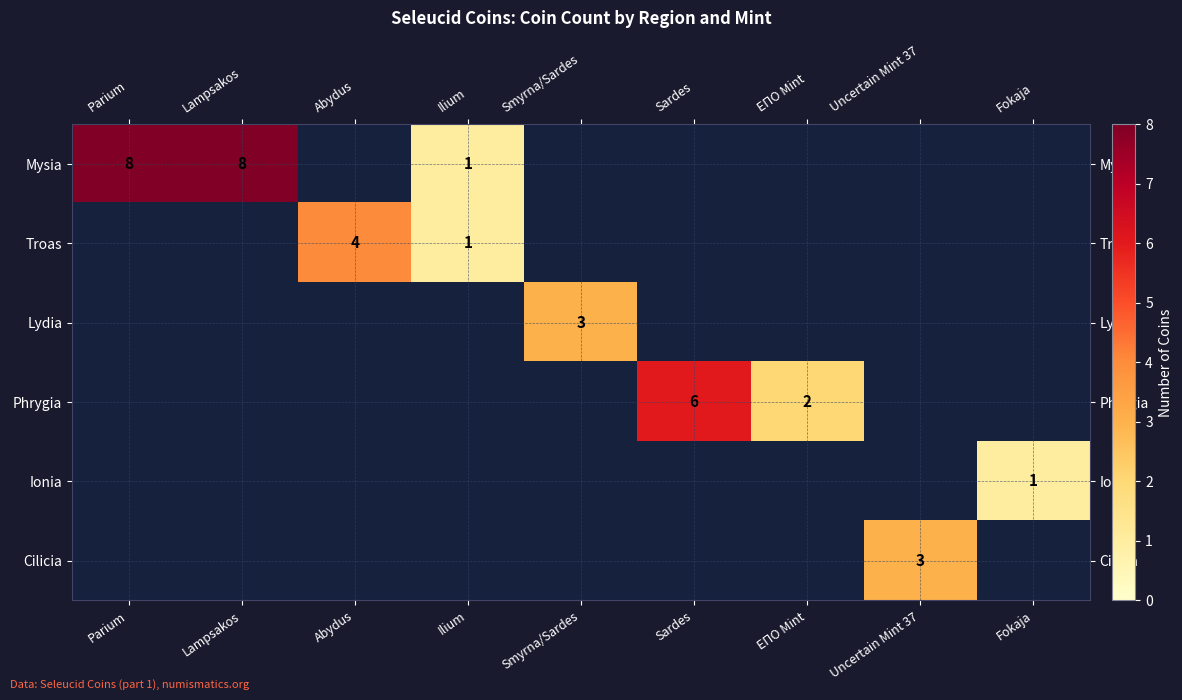

Is it true that Mysia equals 2 at Lampsakos?

False